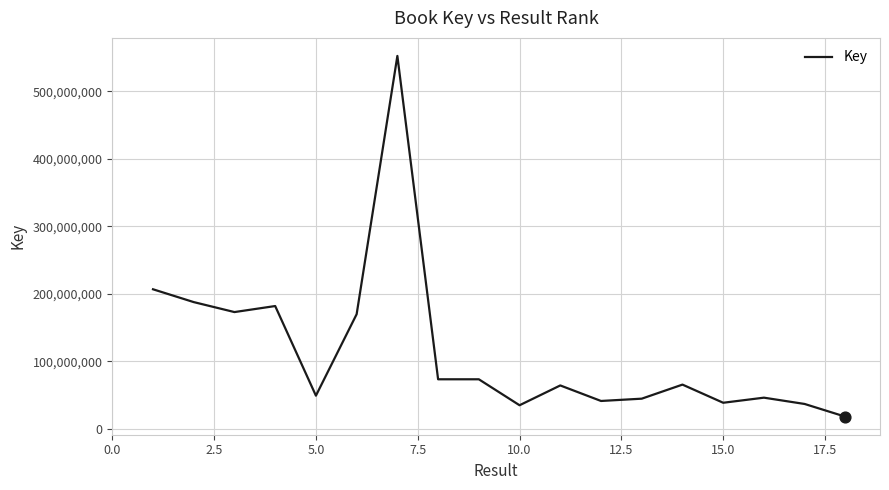

What is the minimum value shown in the chart?

17909760